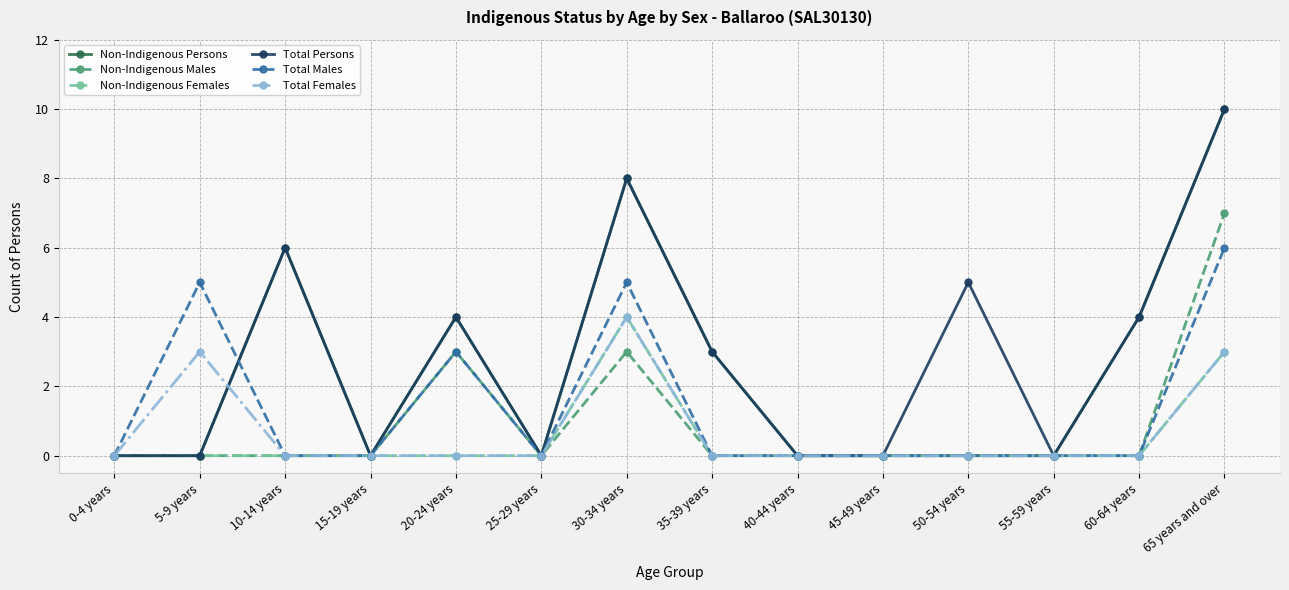

What is the difference between the highest and lowest values at 65 years and over?

7